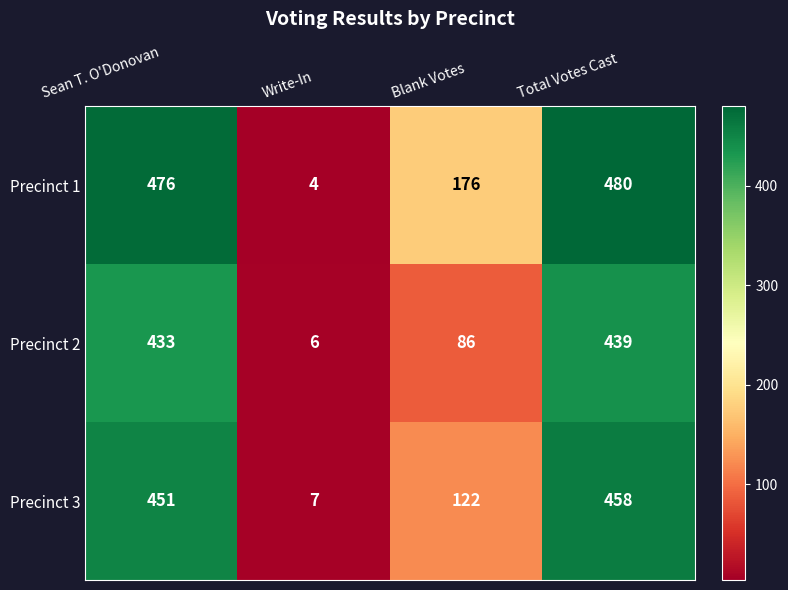

List the series in order of their peak value, highest first.

Precinct 1, Precinct 3, Precinct 2